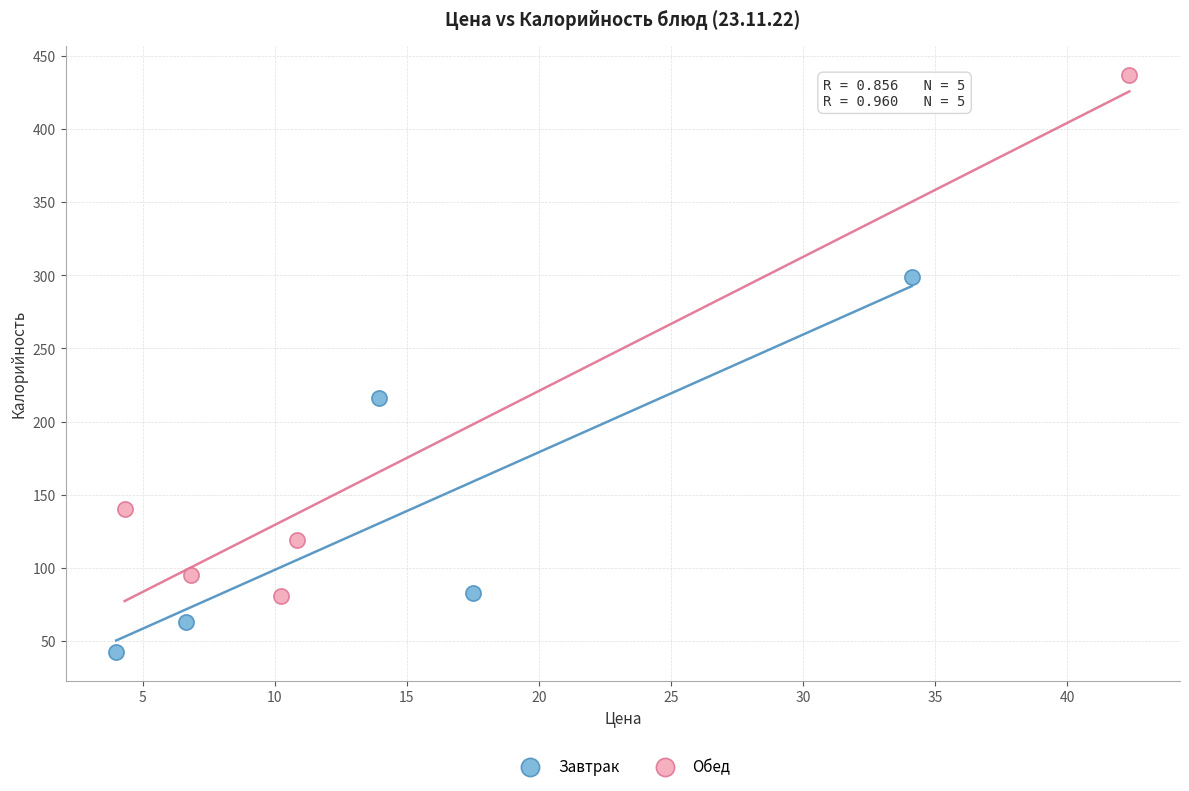

Which series has the largest Y range (max minus min)?

Обед